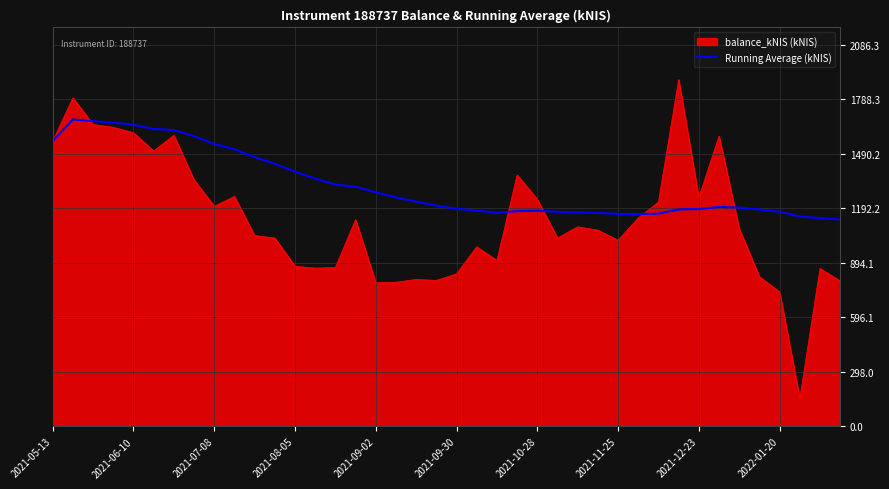

What is the lowest value of the balance_kNIS (kNIS) series?

153.2